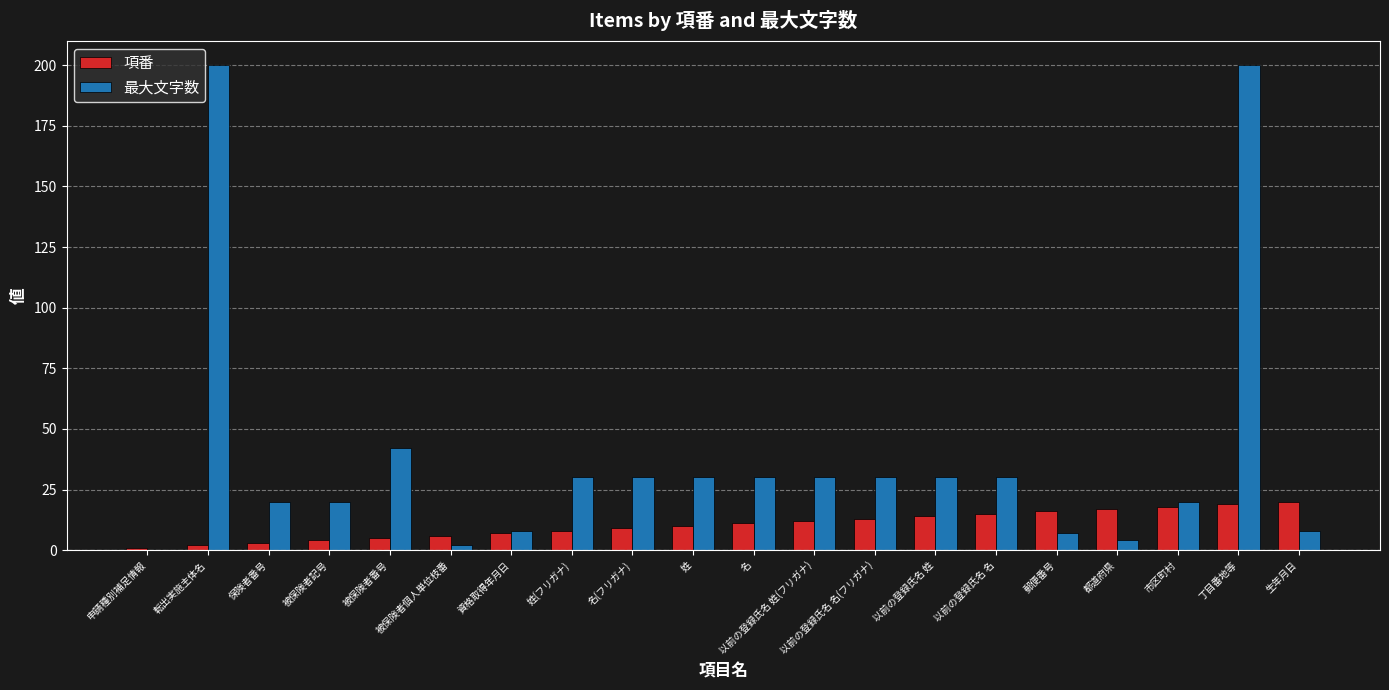

Is the value of 項番 at 以前の登録氏名 姓 greater than the value of 最大文字数 at 被保険者番号?

No